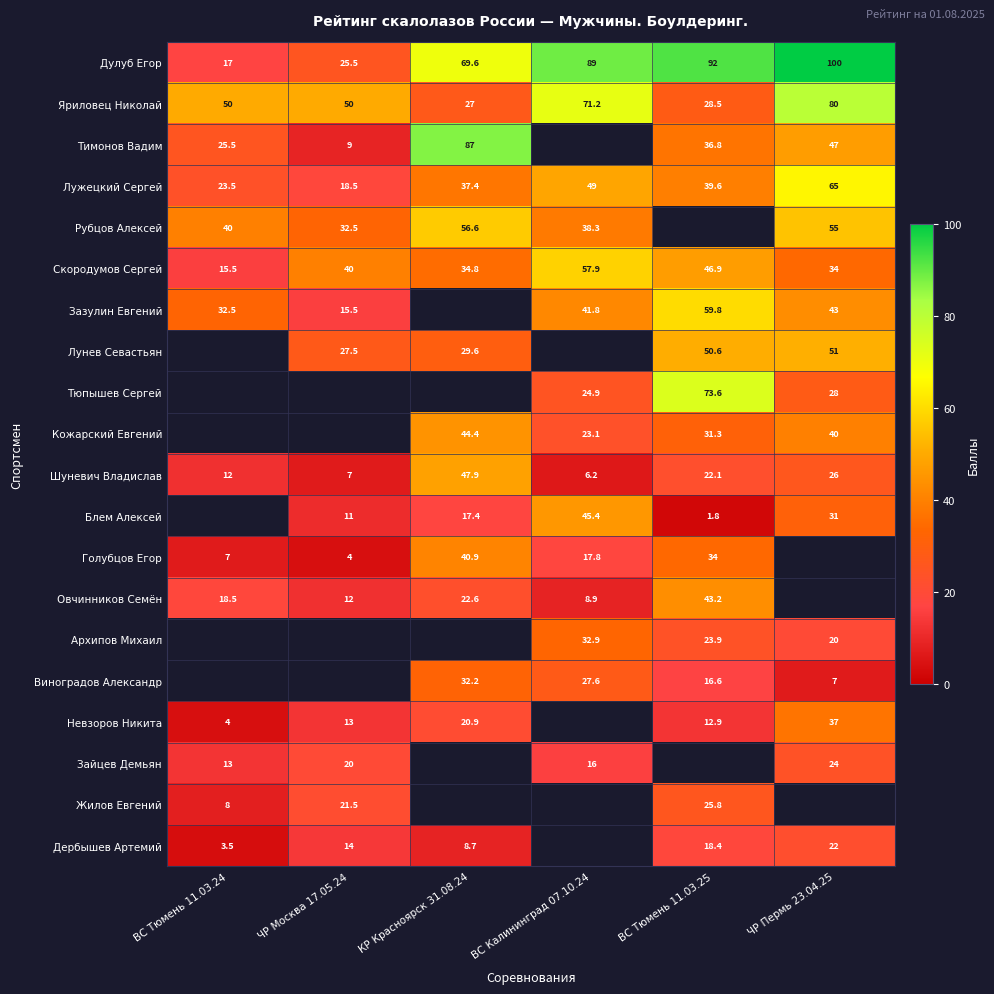

The value of Голубцов Егор at ВС Калининград 07.10.24 is 17.8. True or false?

True